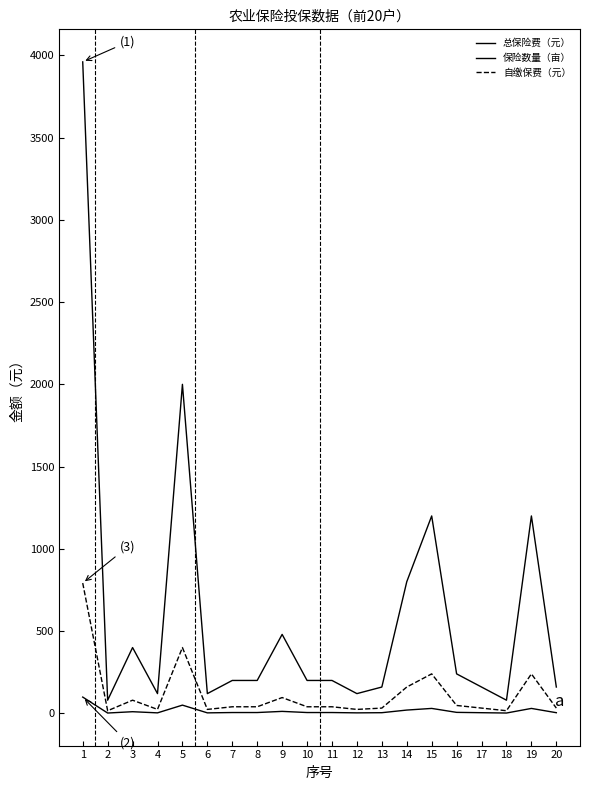

List the series in order of their peak value, highest first.

总保险费（元）, 自缴保费（元）, 保险数量（亩）